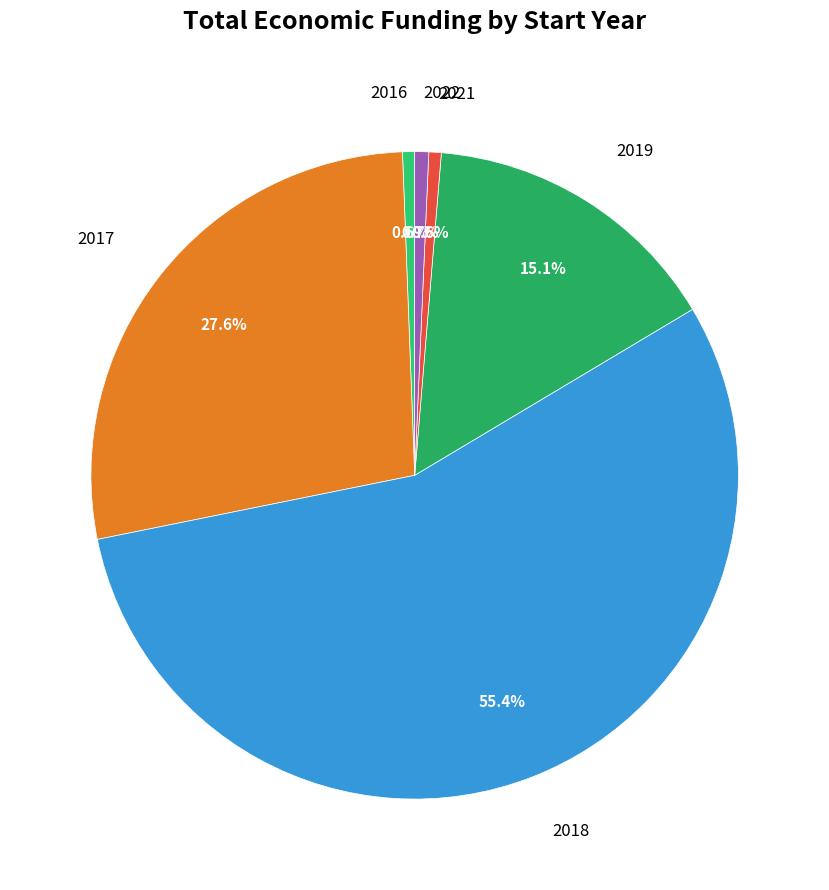

Does any single category account for the majority?

Yes